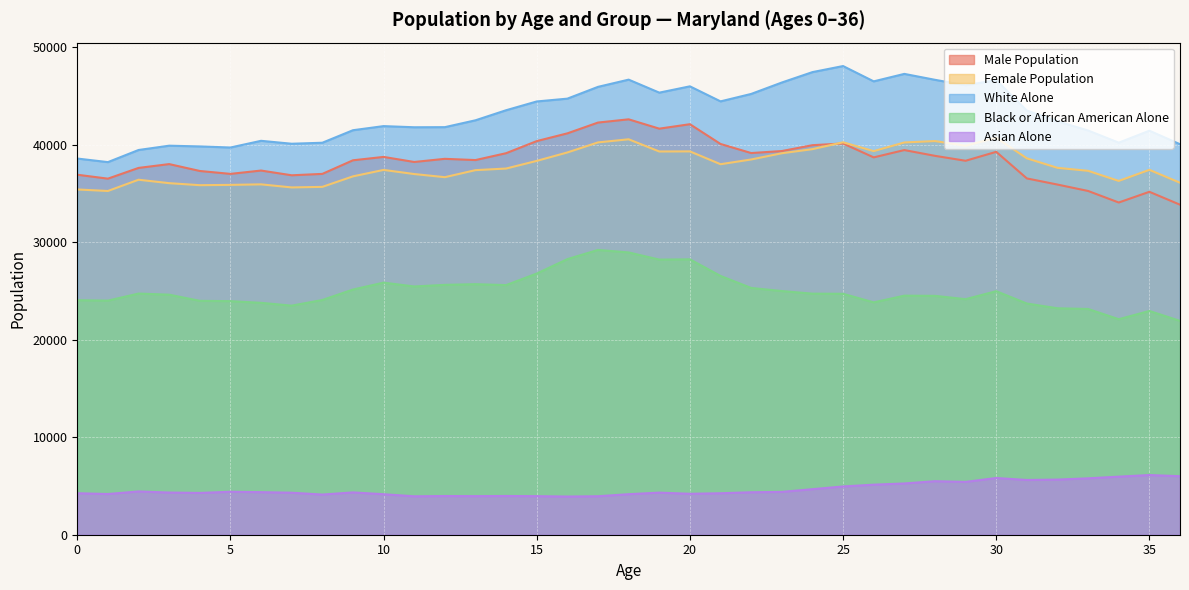

The value of White Alone at 6 is 53440. True or false?

False